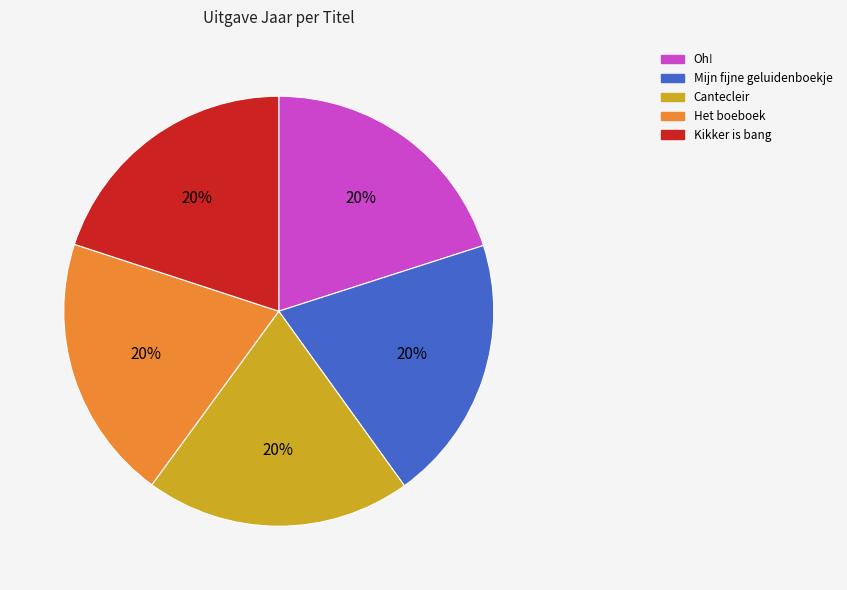

How many slices are in this pie chart?

5